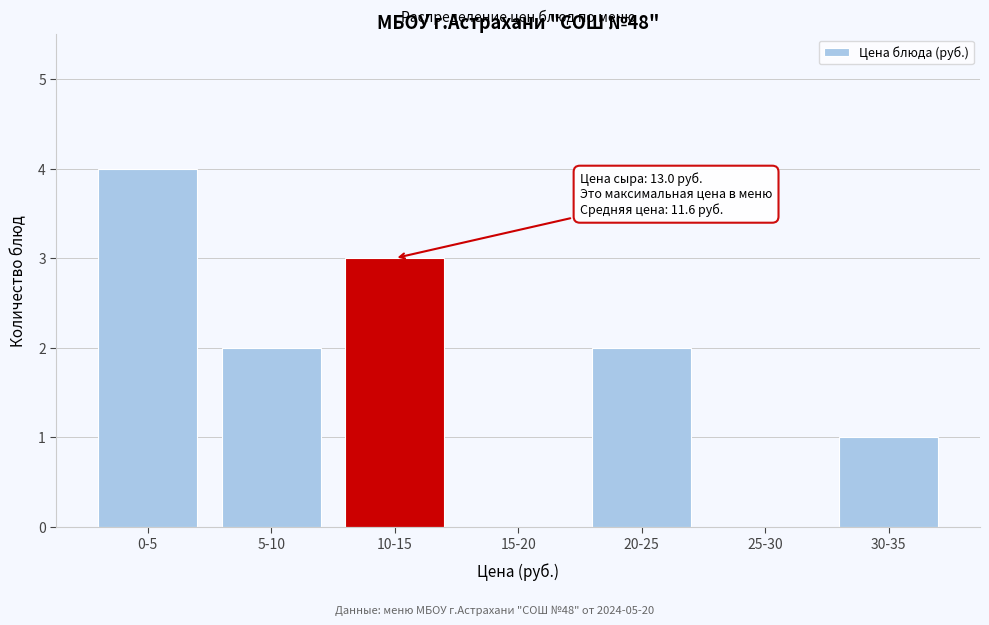

Reading left to right, what are all the values shown in this chart?

0-5=4	5-10=2	10-15=3	15-20=0	20-25=2	25-30=0	30-35=1